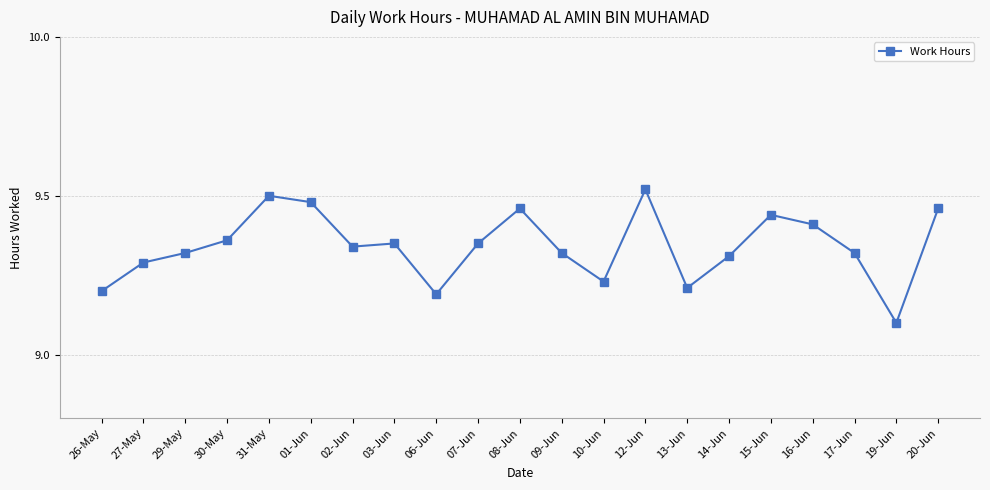

How many interior local peaks (higher than both neighbors) does the data have?

5